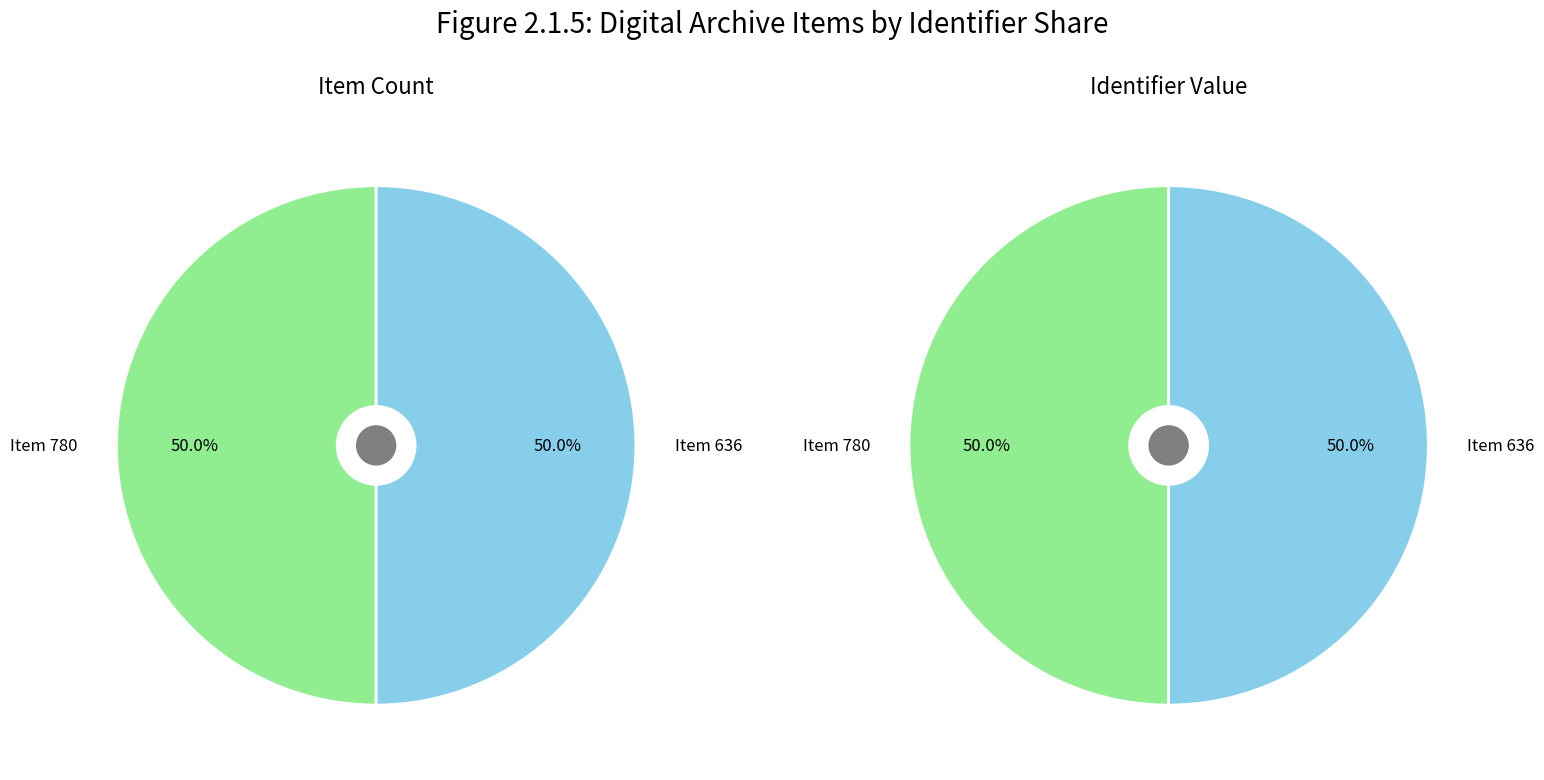

Which has a higher value, Item 780 or Item 636?

Item 780